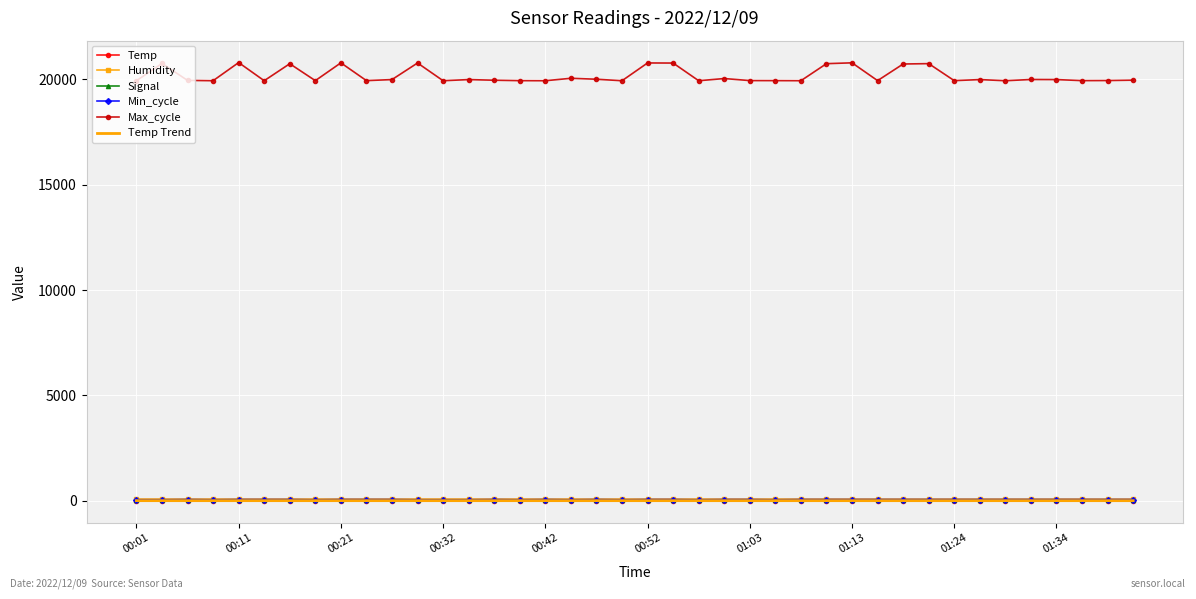

Which series has the largest total across all categories?

Max_cycle